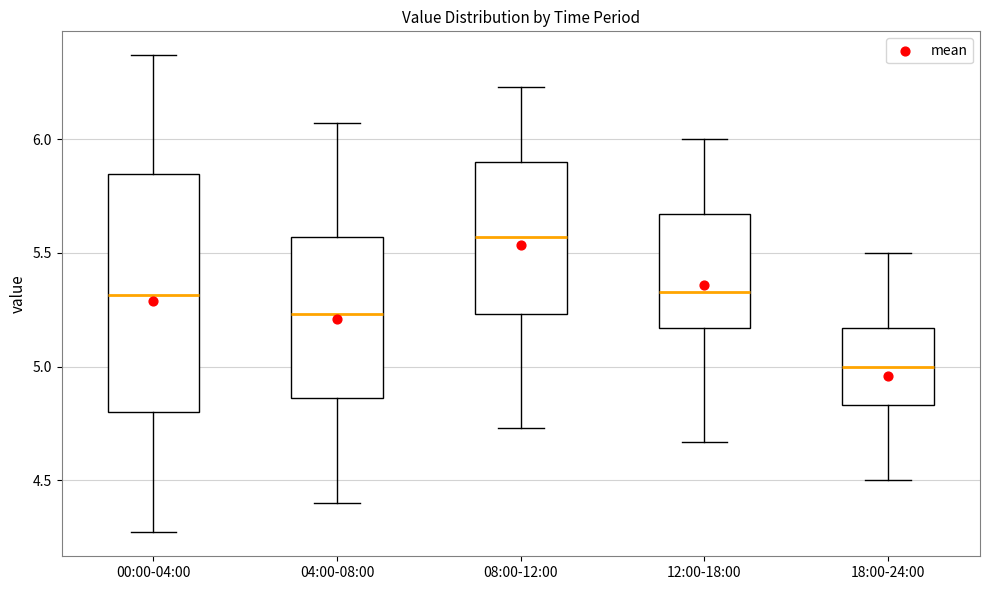

Which box's median line is the highest?

08:00-12:00